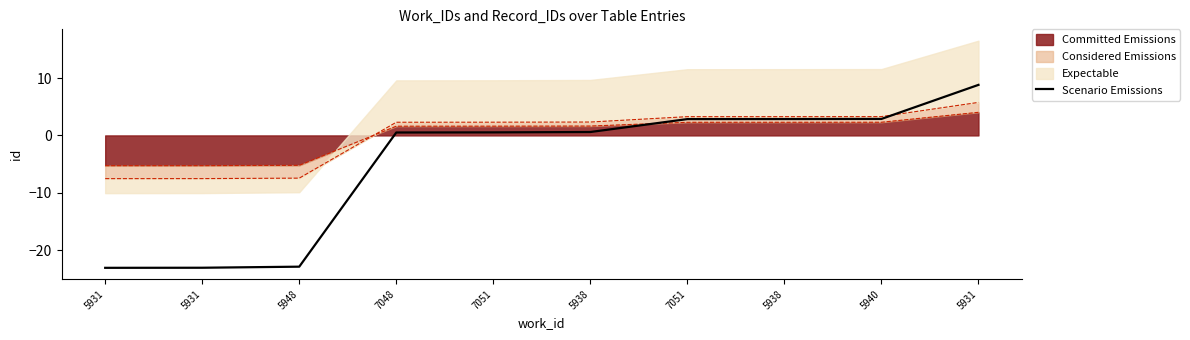

How many data points does each series have?

10